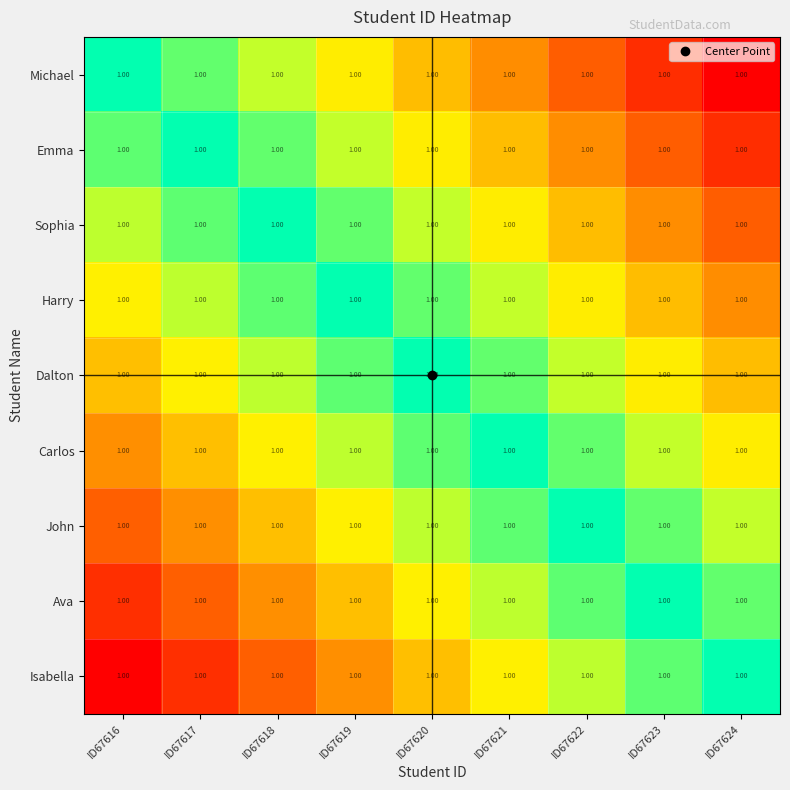

Which has a higher value, ID67624 or ID67618?

ID67618